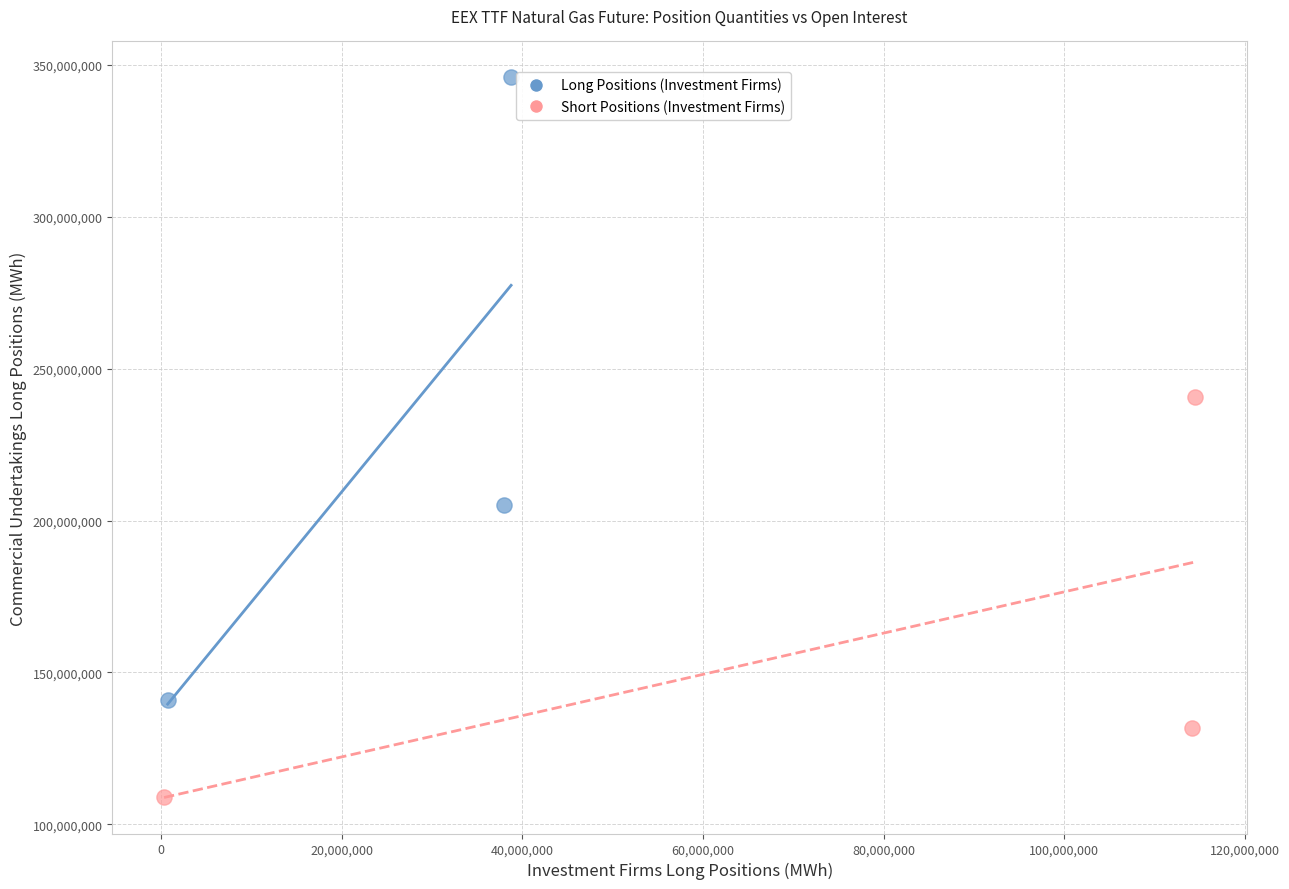

Which series has the widest spread of Y values?

Long Positions (Investment Firms)